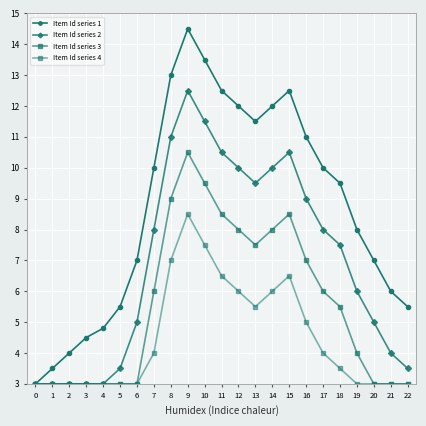

Where is Item Id series 1 nearest to the value 8?

19